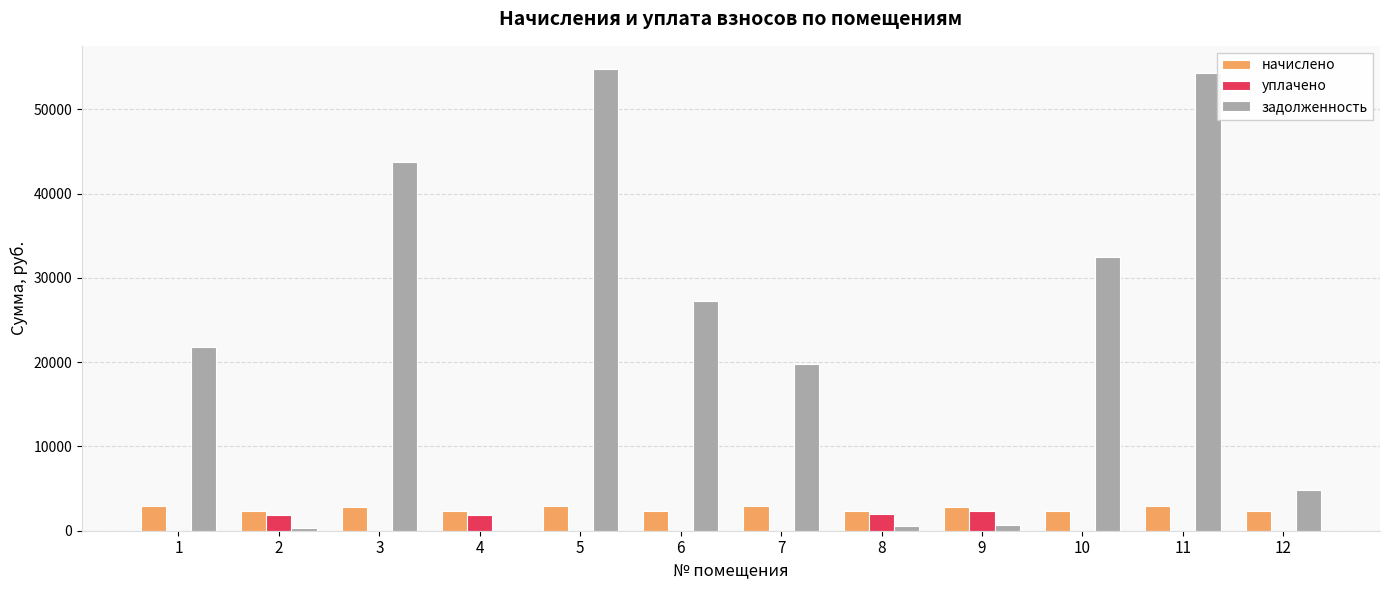

Is the value of уплачено at 2 greater than the value of задолженность at 7?

No